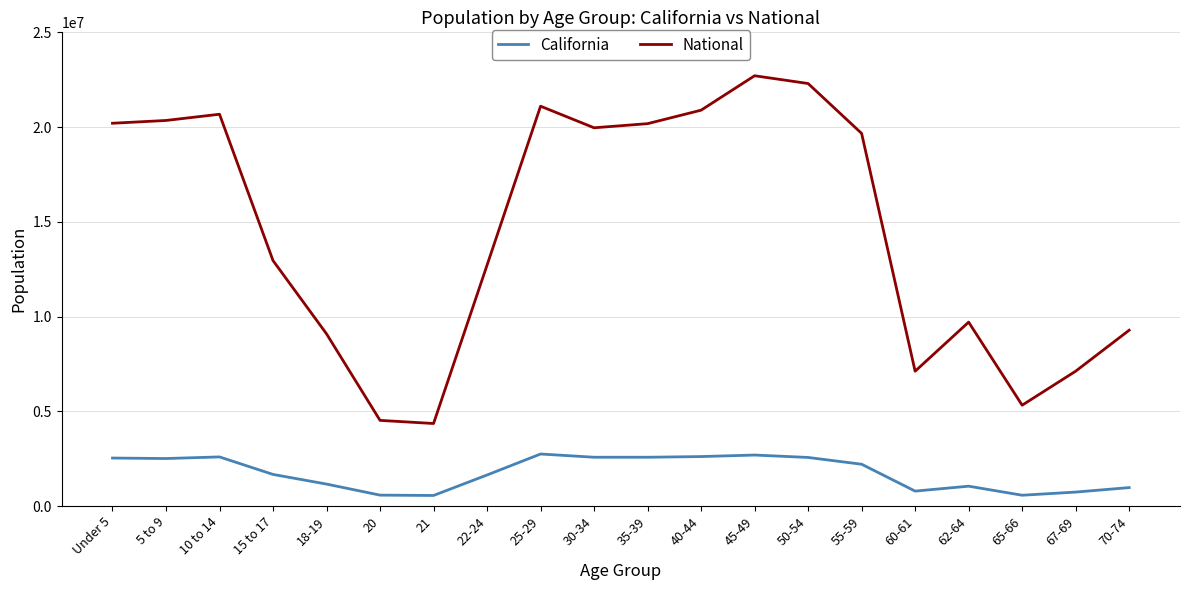

Rank the series at 15 to 17 from lowest to highest value.

California, National